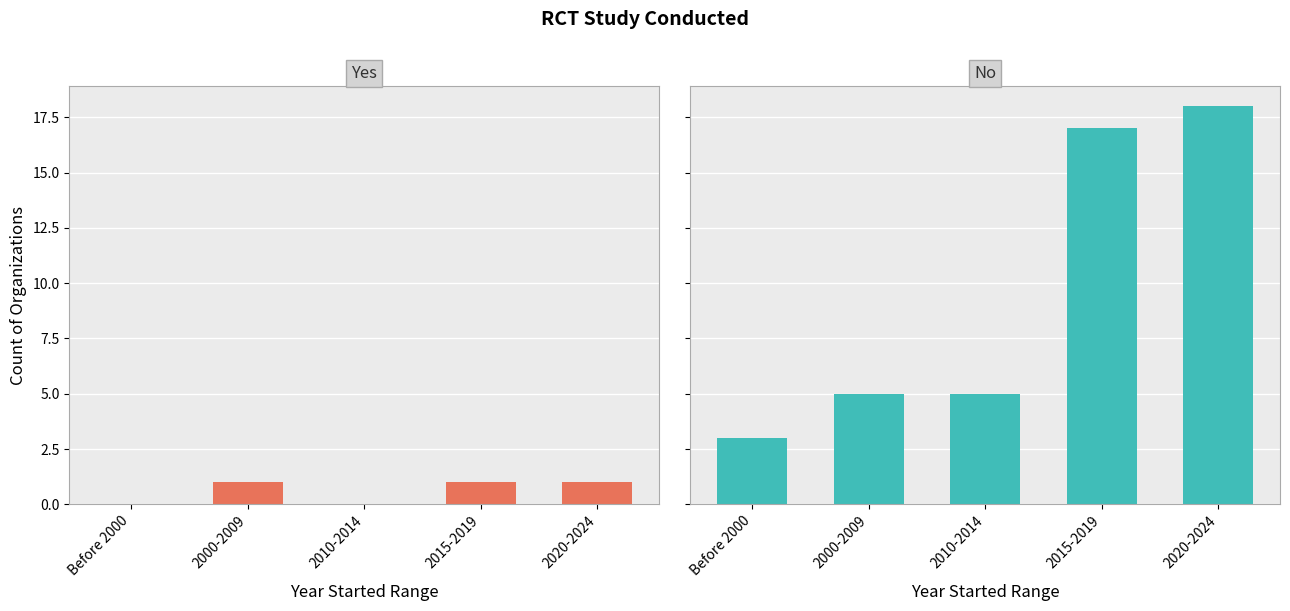

At which category does the chart reach its minimum across all series?

Before 2000